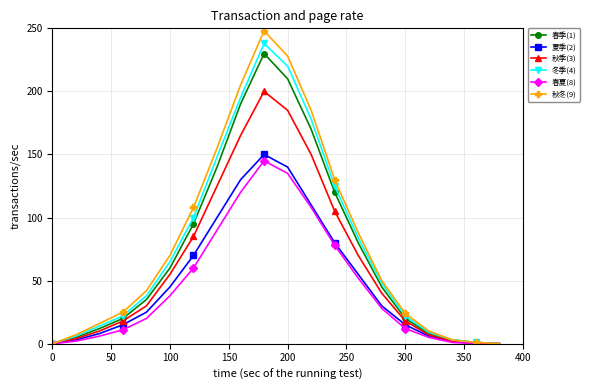

What are all the series names shown in the legend?

春季(1), 夏季(2), 秋季(3), 冬季(4), 春夏(8), 秋冬(9)